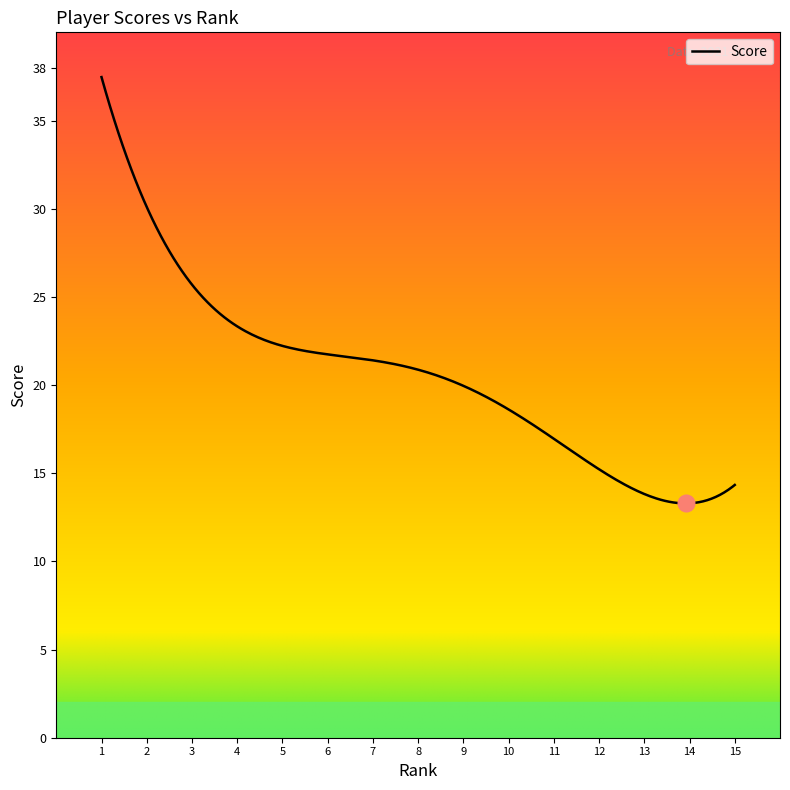

What is the smallest value displayed?

13.3